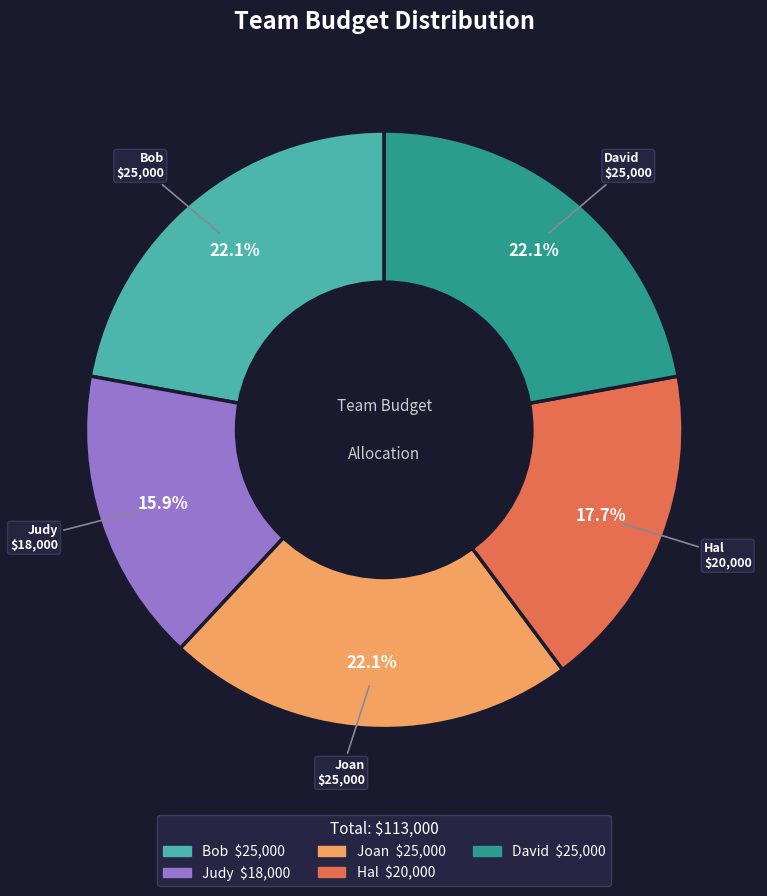

How many segments does this pie chart have?

5